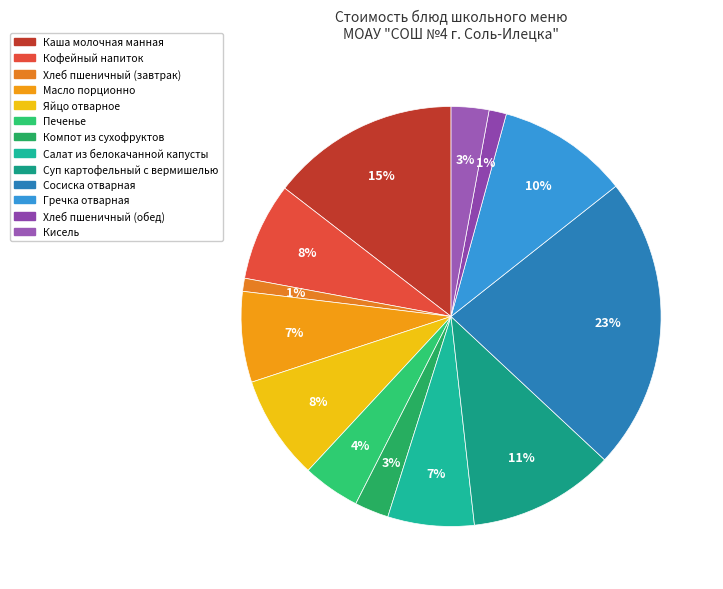

What percentage is the Каша молочная манная slice, to the nearest percent?

15%